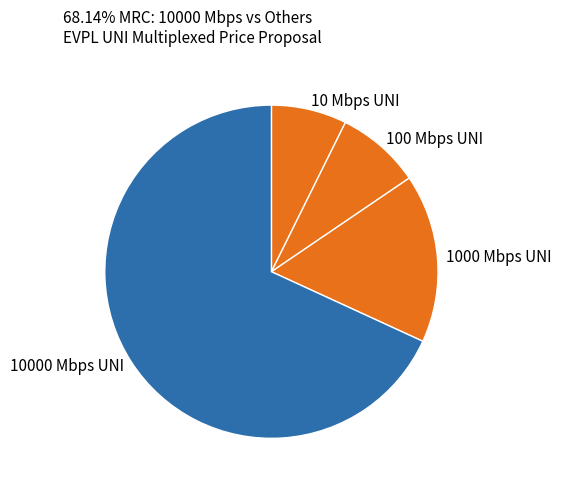

Count the number of slices in the pie.

4